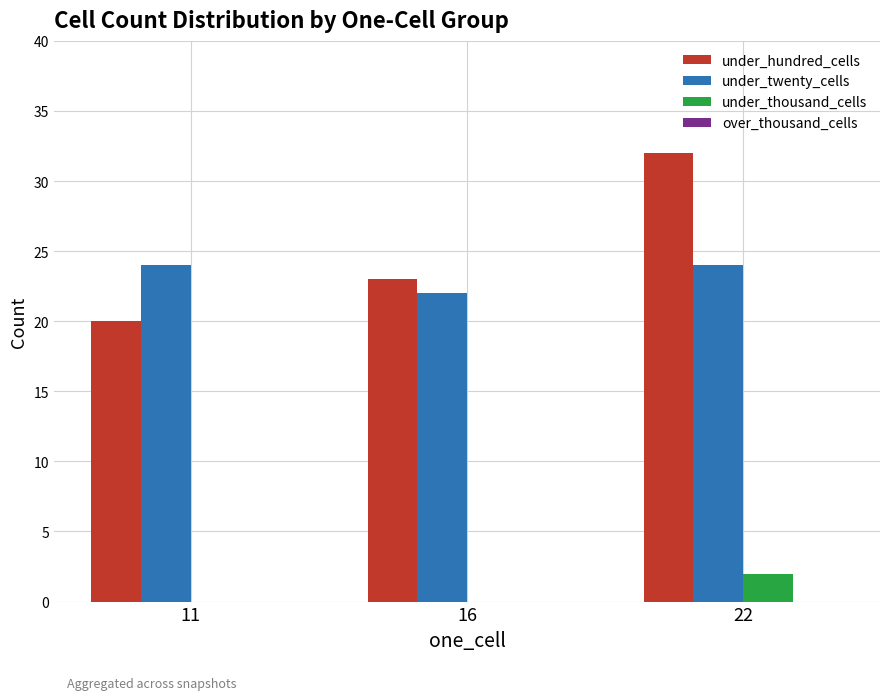

What is the sum of all under_hundred_cells values?

75